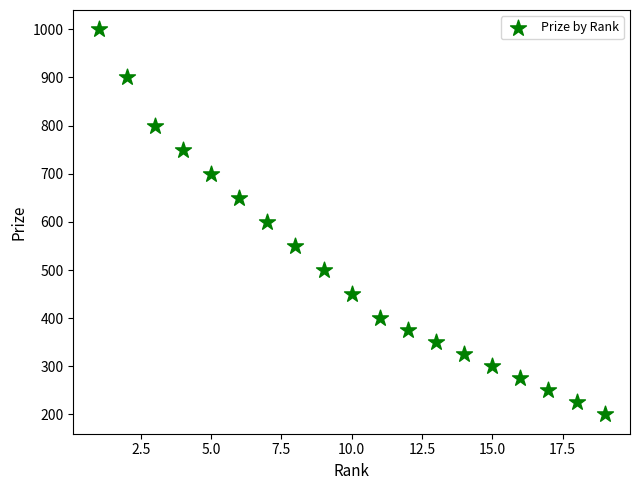

What is the range of Y values (max minus min)?

800